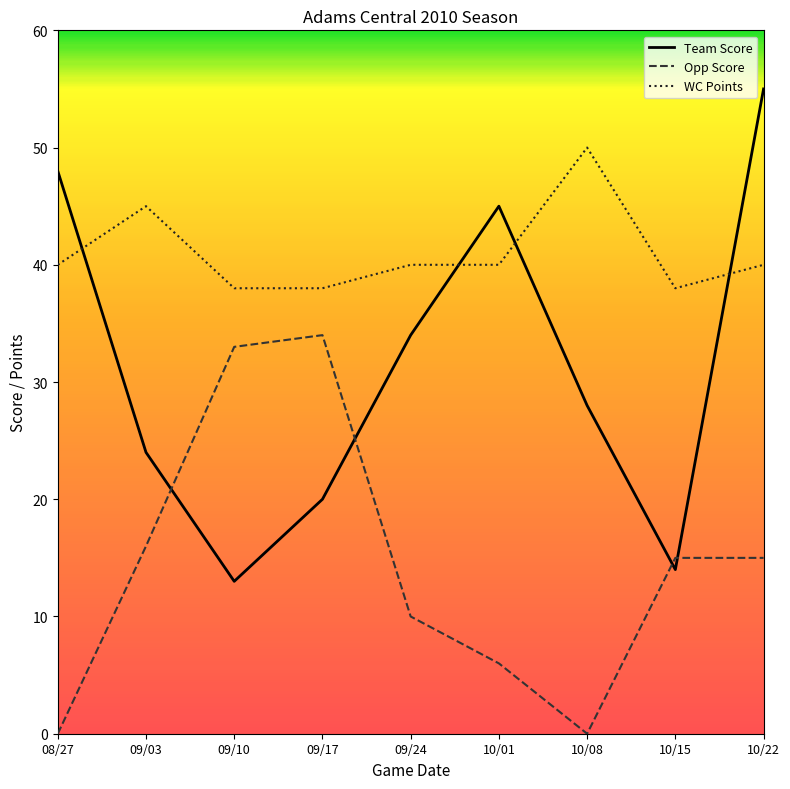

Where is the first local maximum for WC Points?

09/03